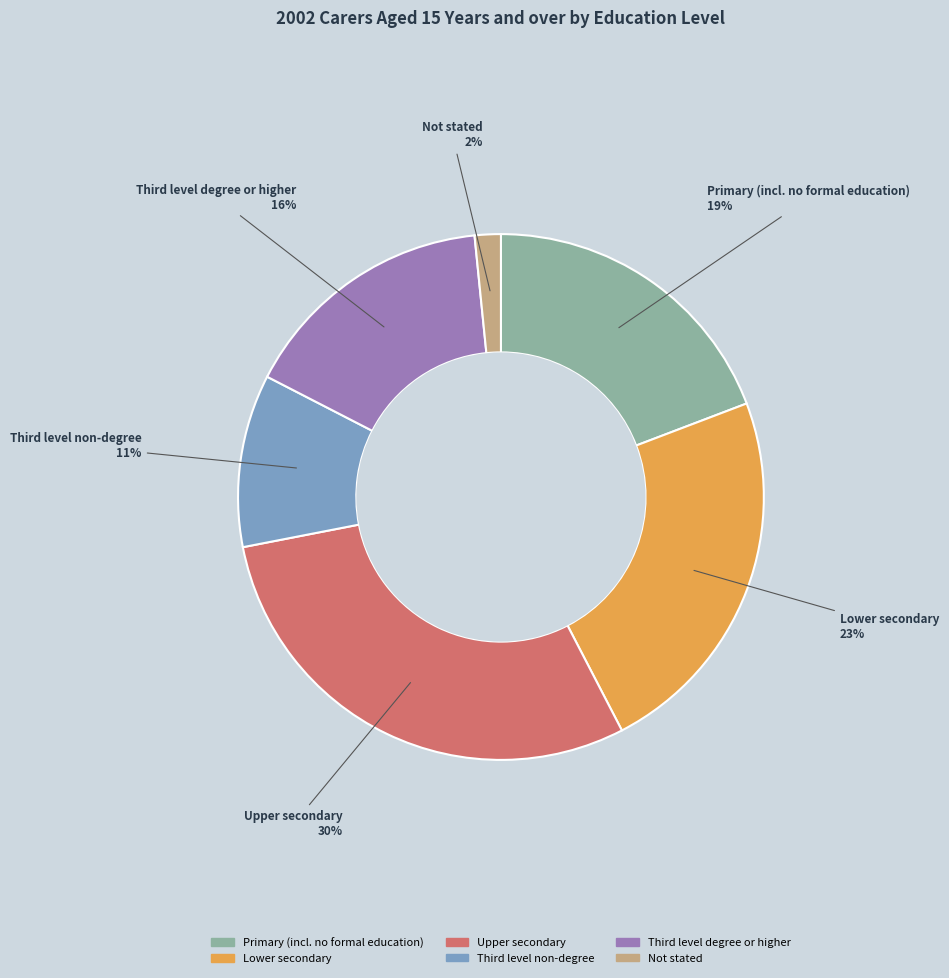

Is there a majority slice in this chart?

No